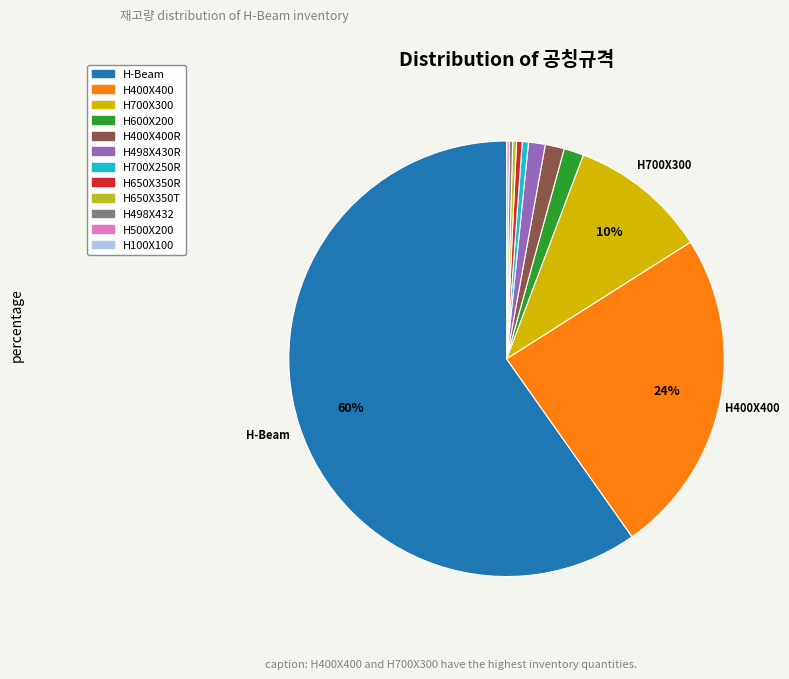

To the nearest percent, what is the average slice percentage?

8%